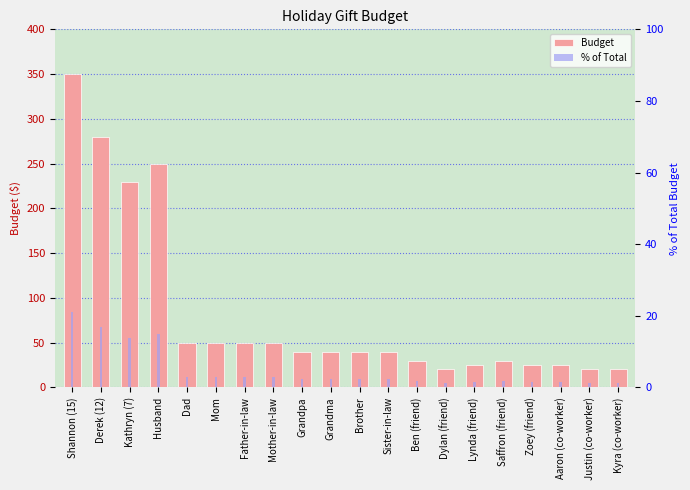

What is the difference between the highest and lowest values at Father-in-law?

47.0